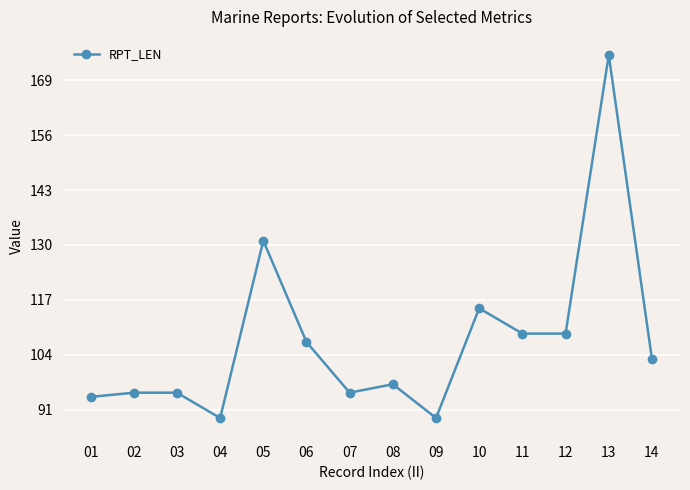

Between 08 and 13, which is larger?

13